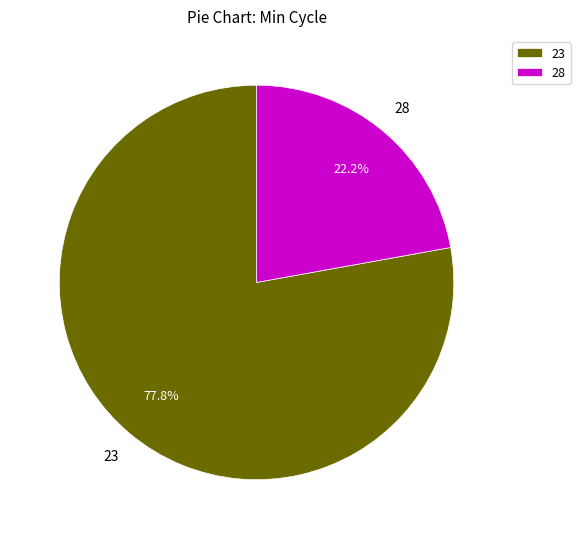

Is there a majority slice in this chart?

Yes